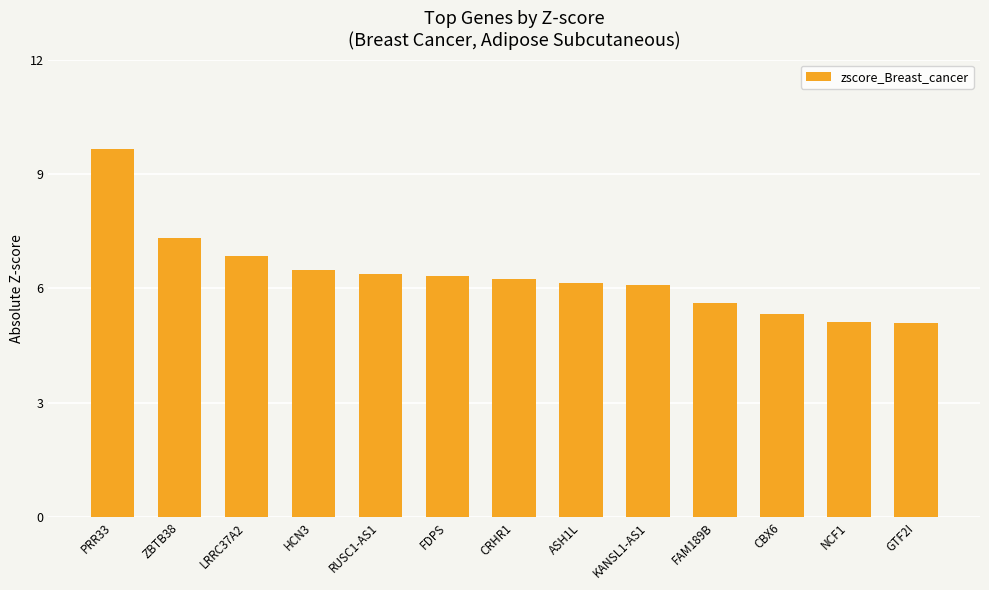

Count the number of values greater than 6.

9